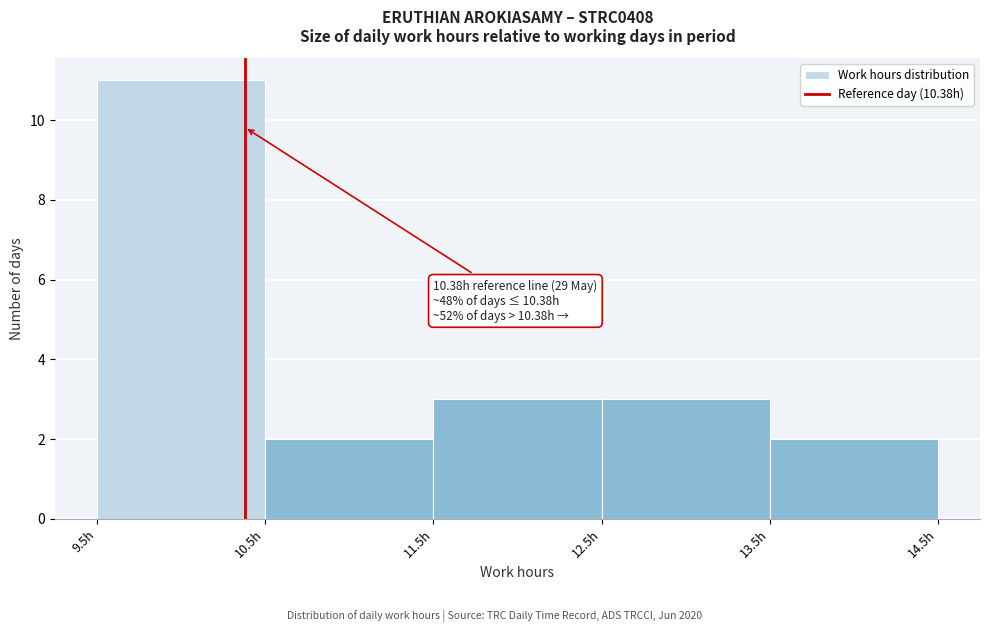

Over which range of the x-axis is the bar tallest?

9.5 to 10.5